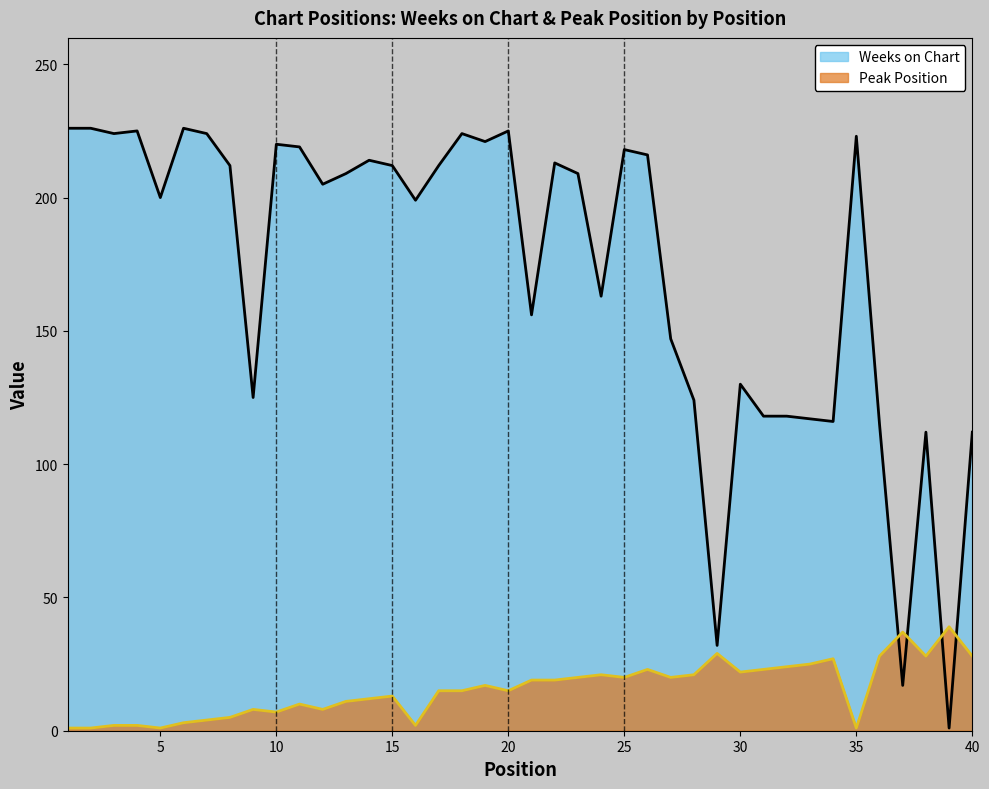

At 20, list the series in order from largest to smallest.

Weeks on Chart, Peak Position